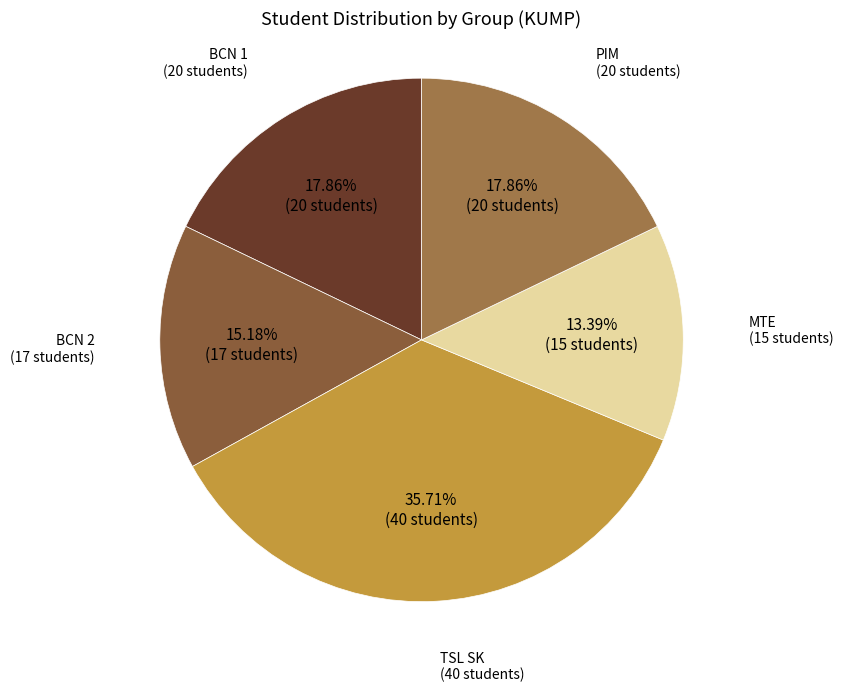

How many slices are in this pie chart?

5